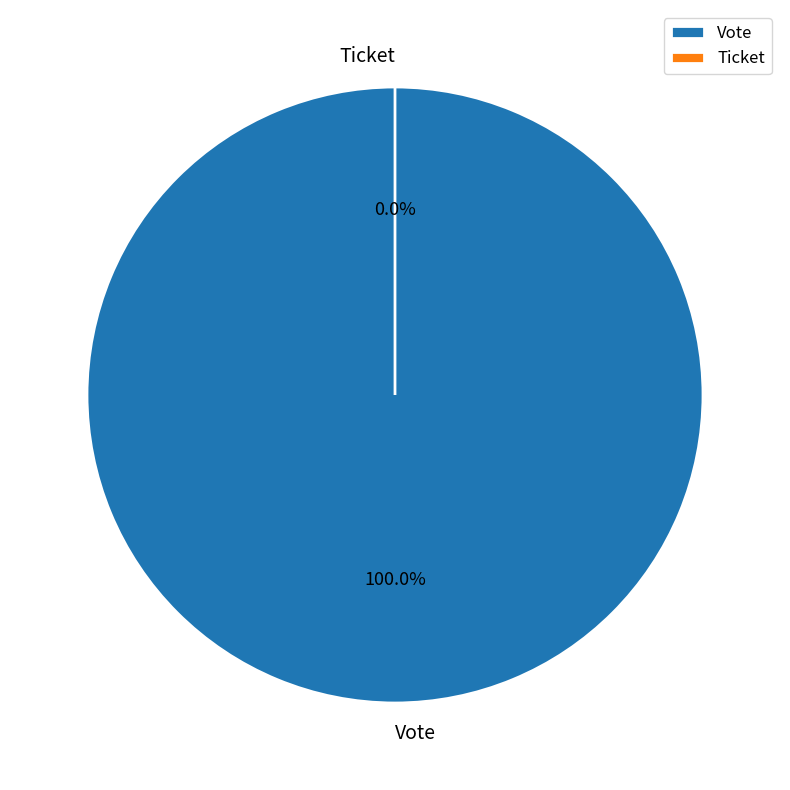

Rank the categories by value from lowest to highest.

Ticket, Vote